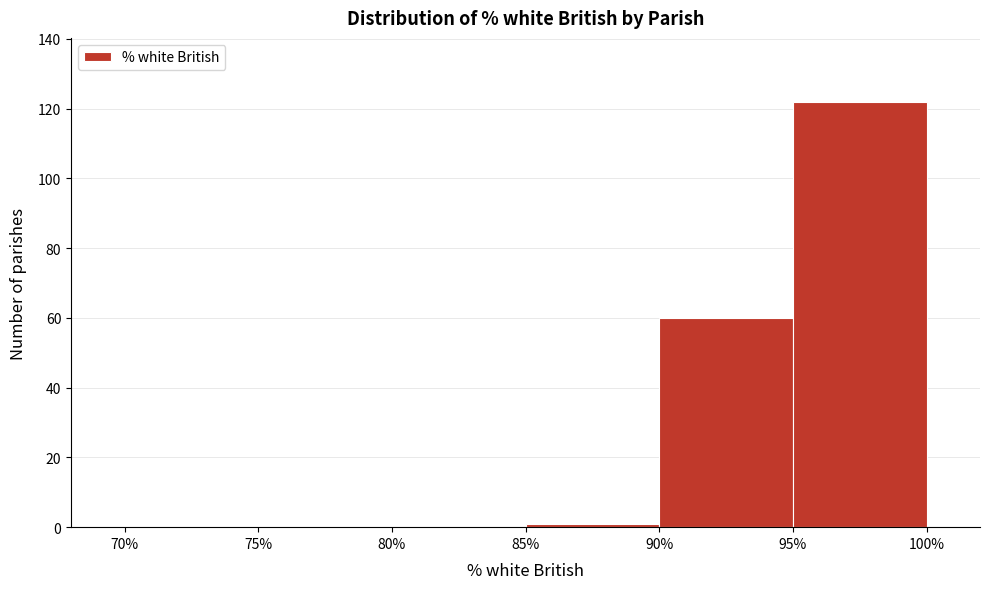

Which range on the x-axis has the tallest bar?

95% to 100%